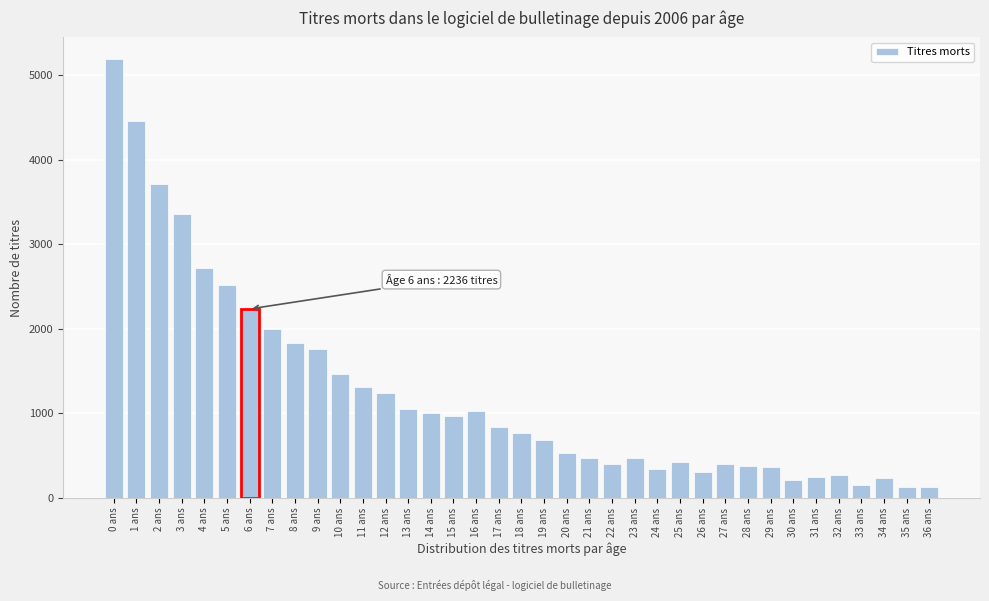

What is the difference between the maximum and minimum values?

5063